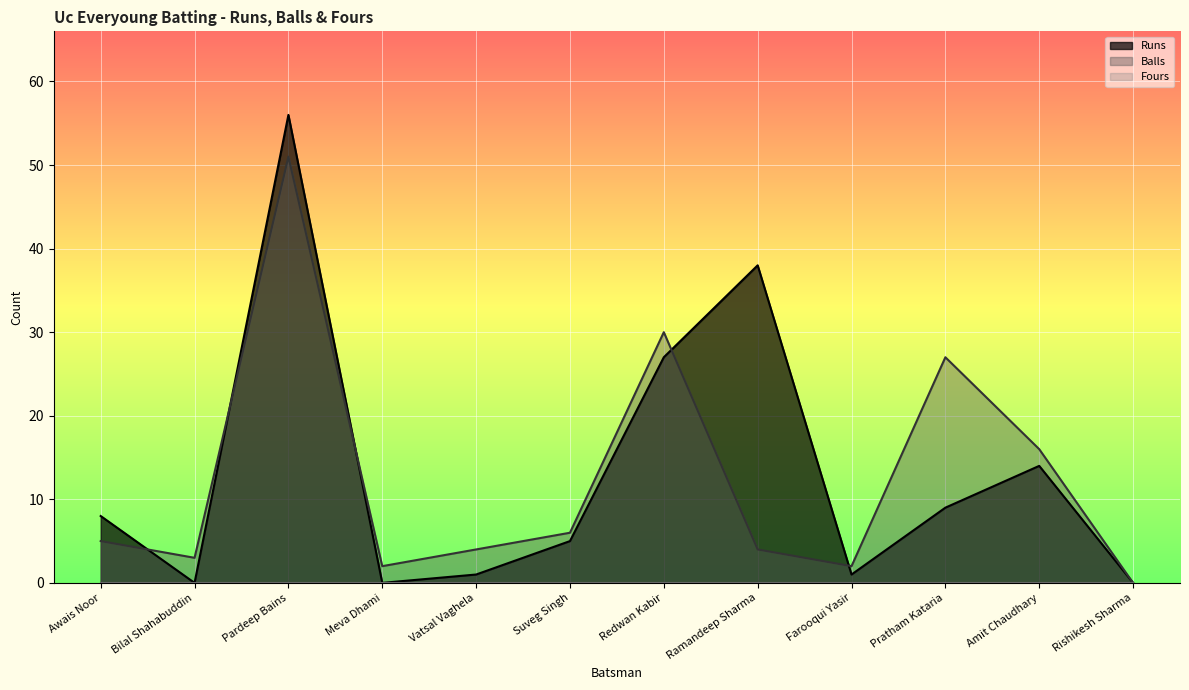

List the labels in order of Balls value, largest first.

Pardeep Bains, Redwan Kabir, Pratham Kataria, Amit Chaudhary, Suveg Singh, Awais Noor, Vatsal Vaghela, Ramandeep Sharma, Bilal Shahabuddin, Meva Dhami, Farooqui Yasir, Rishikesh Sharma